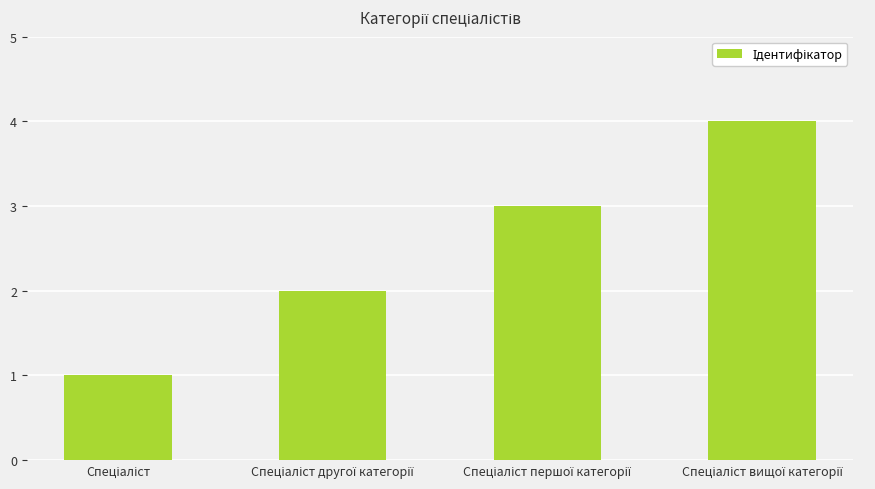

How many data points does each series have?

4